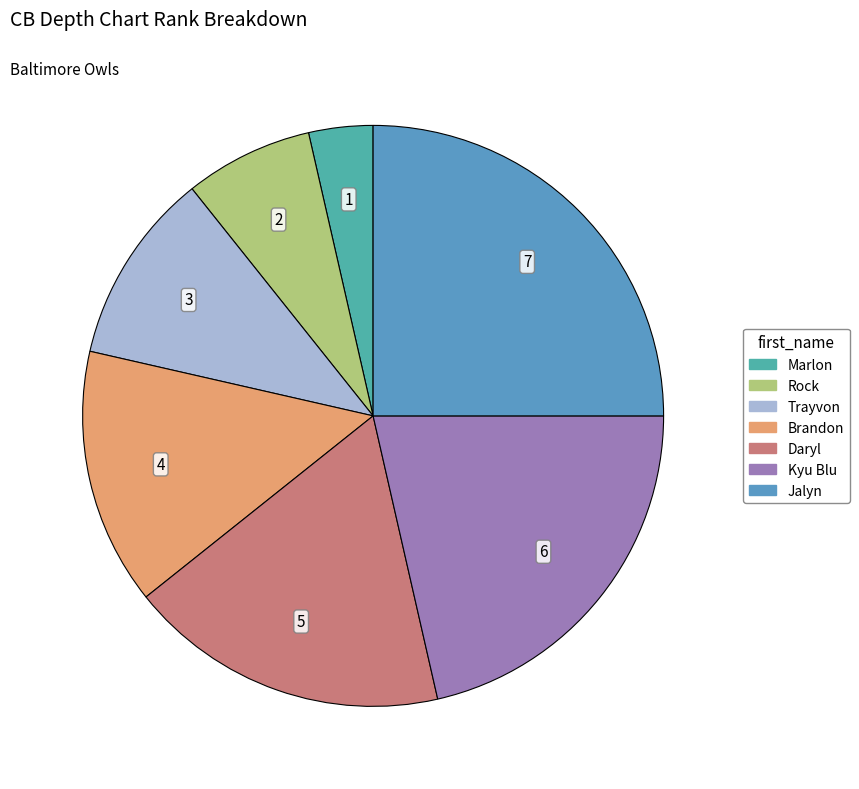

How much of the chart is everything except Jalyn?

75.0%